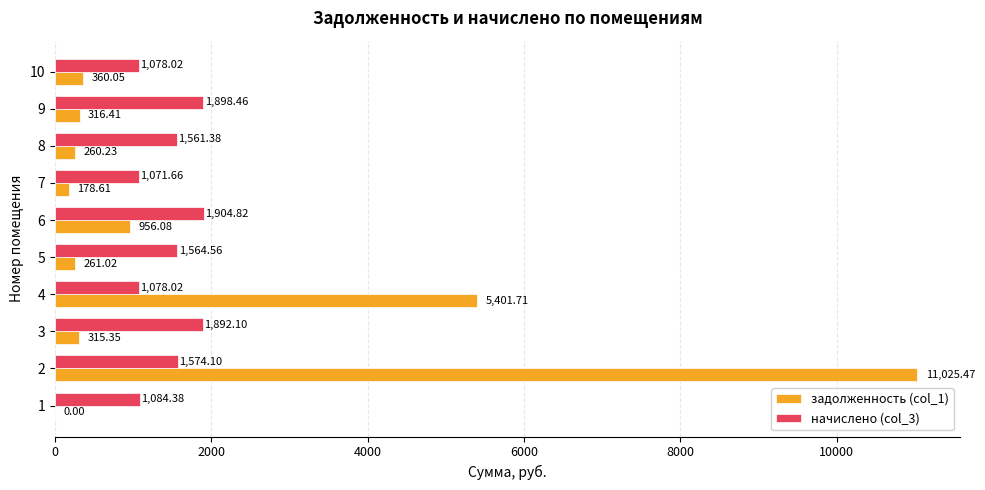

Is the value of начислено (col_3) at 6 greater than the value of задолженность (col_1) at 5?

Yes